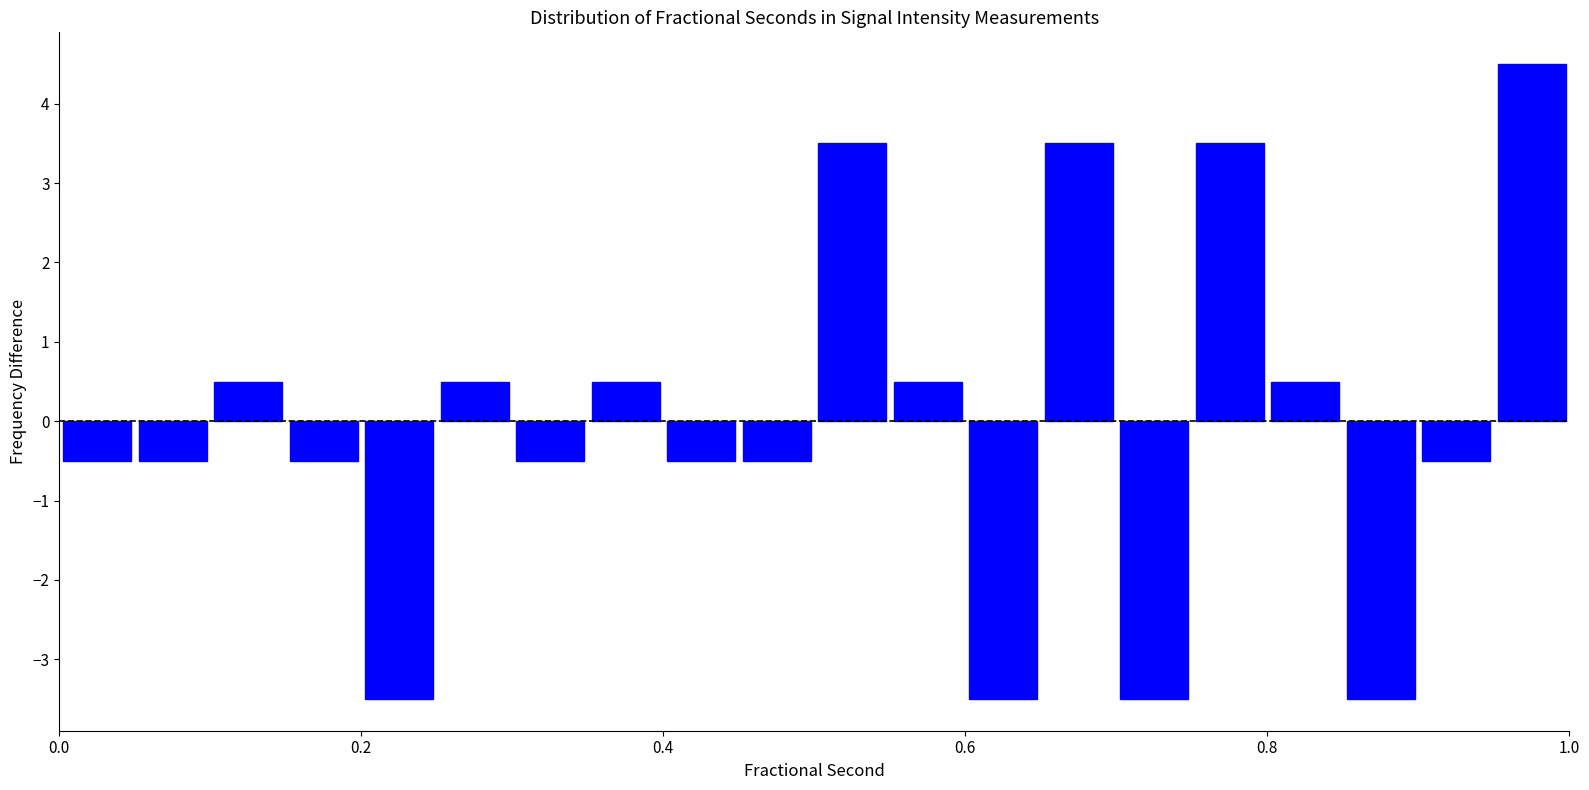

Around what value on the x-axis is the tallest bar? Give the approximate position of its centre, as read against the axis.

0.98